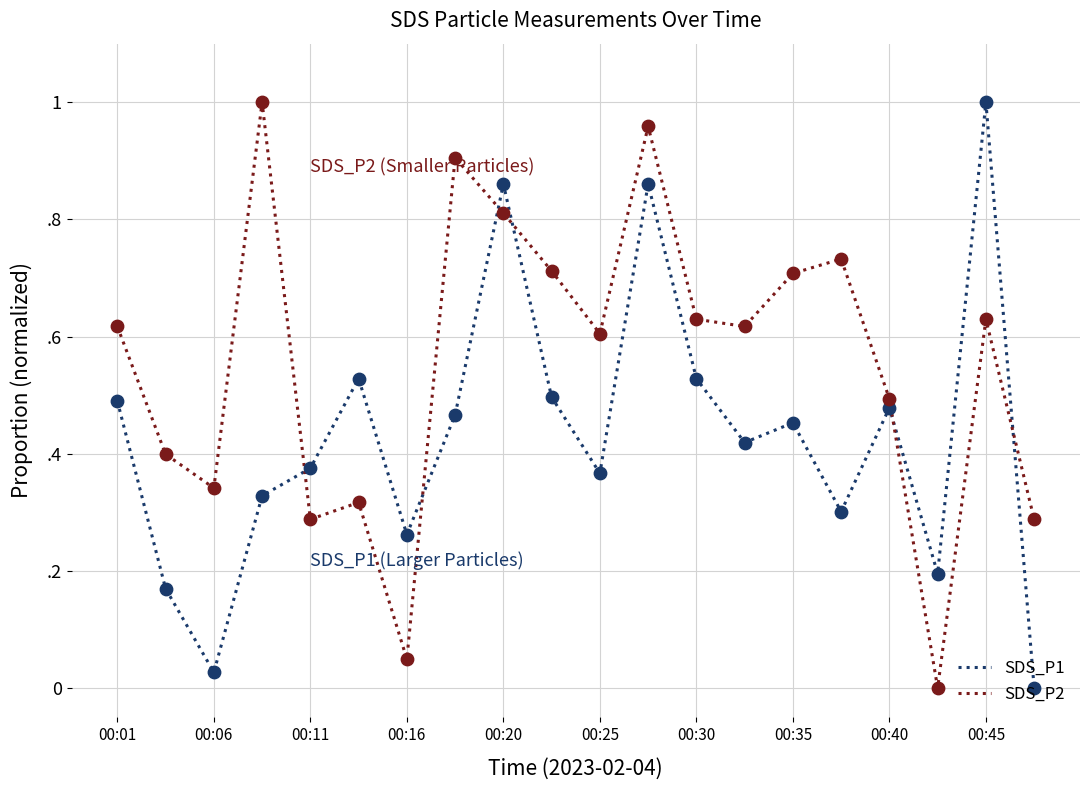

At which category is the sum across all series the highest?

11